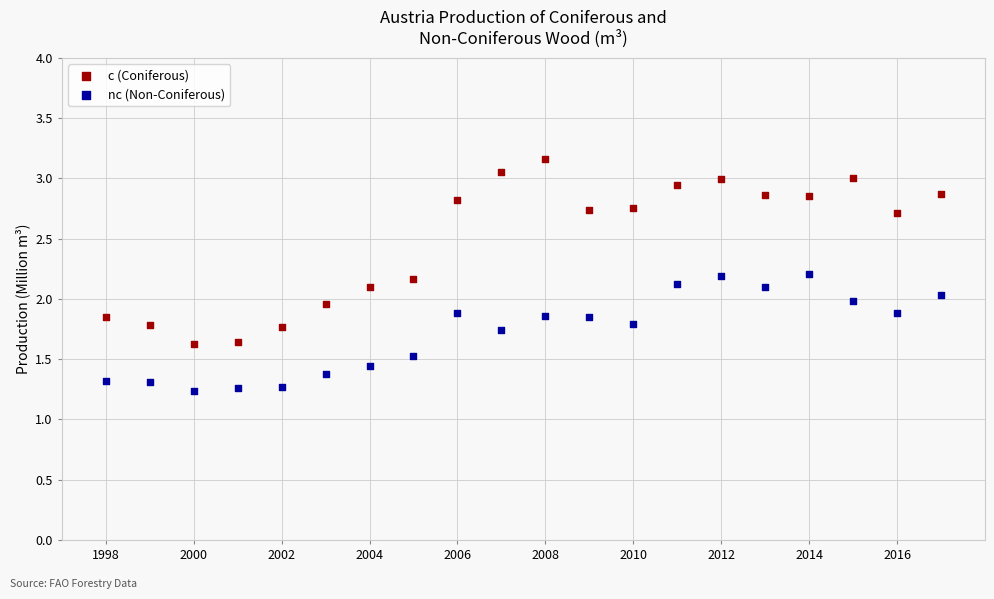

Which series reaches the minimum Y coordinate?

nc (Non-Coniferous)